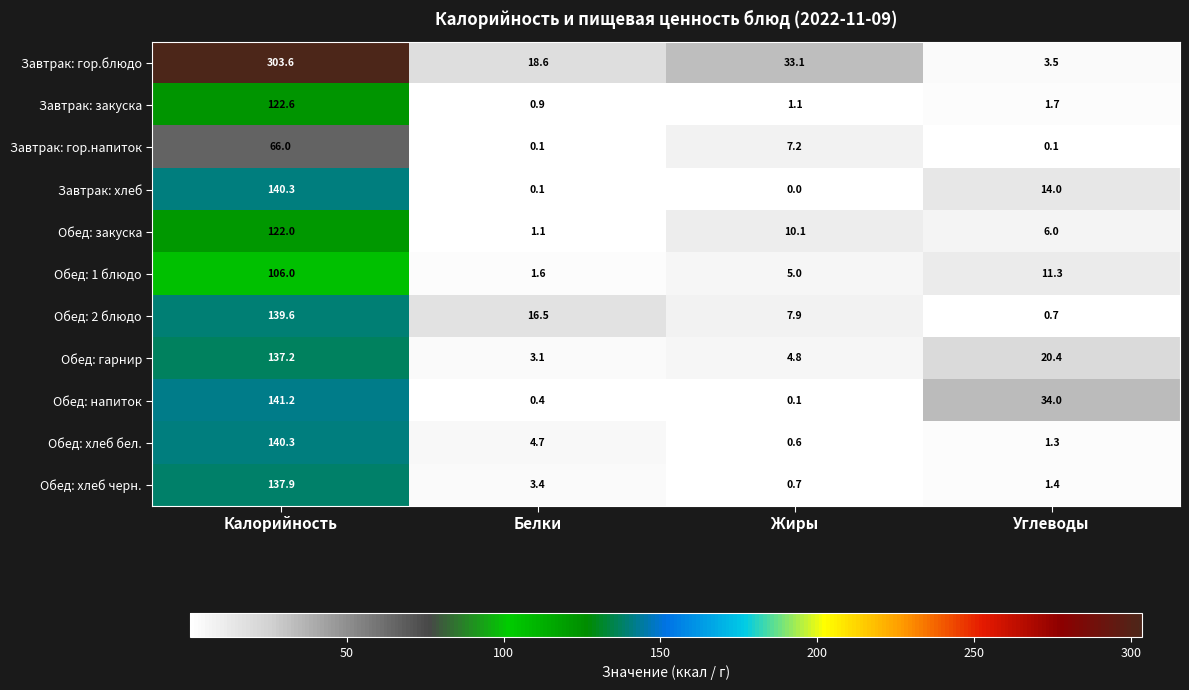

Rank the categories by Завтрак: хлеб value from highest to lowest.

Калорийность, Углеводы, Белки, Жиры